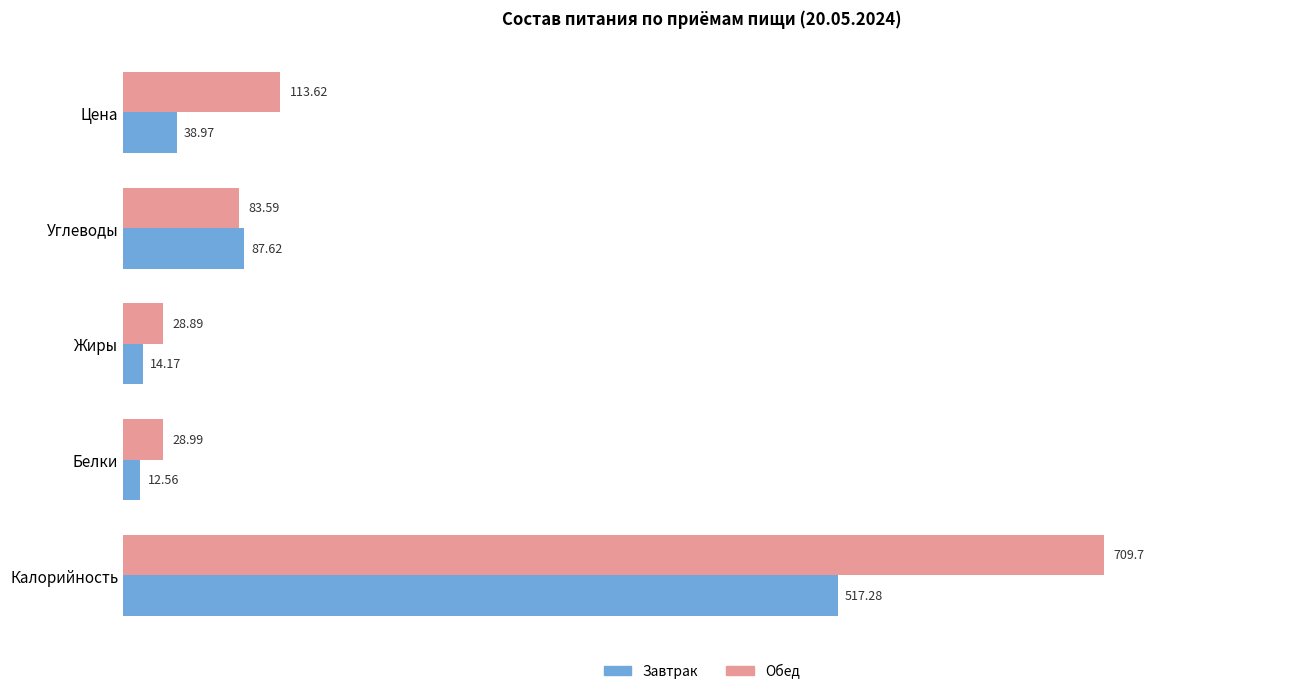

At which label does Обед reach its peak?

Калорийность